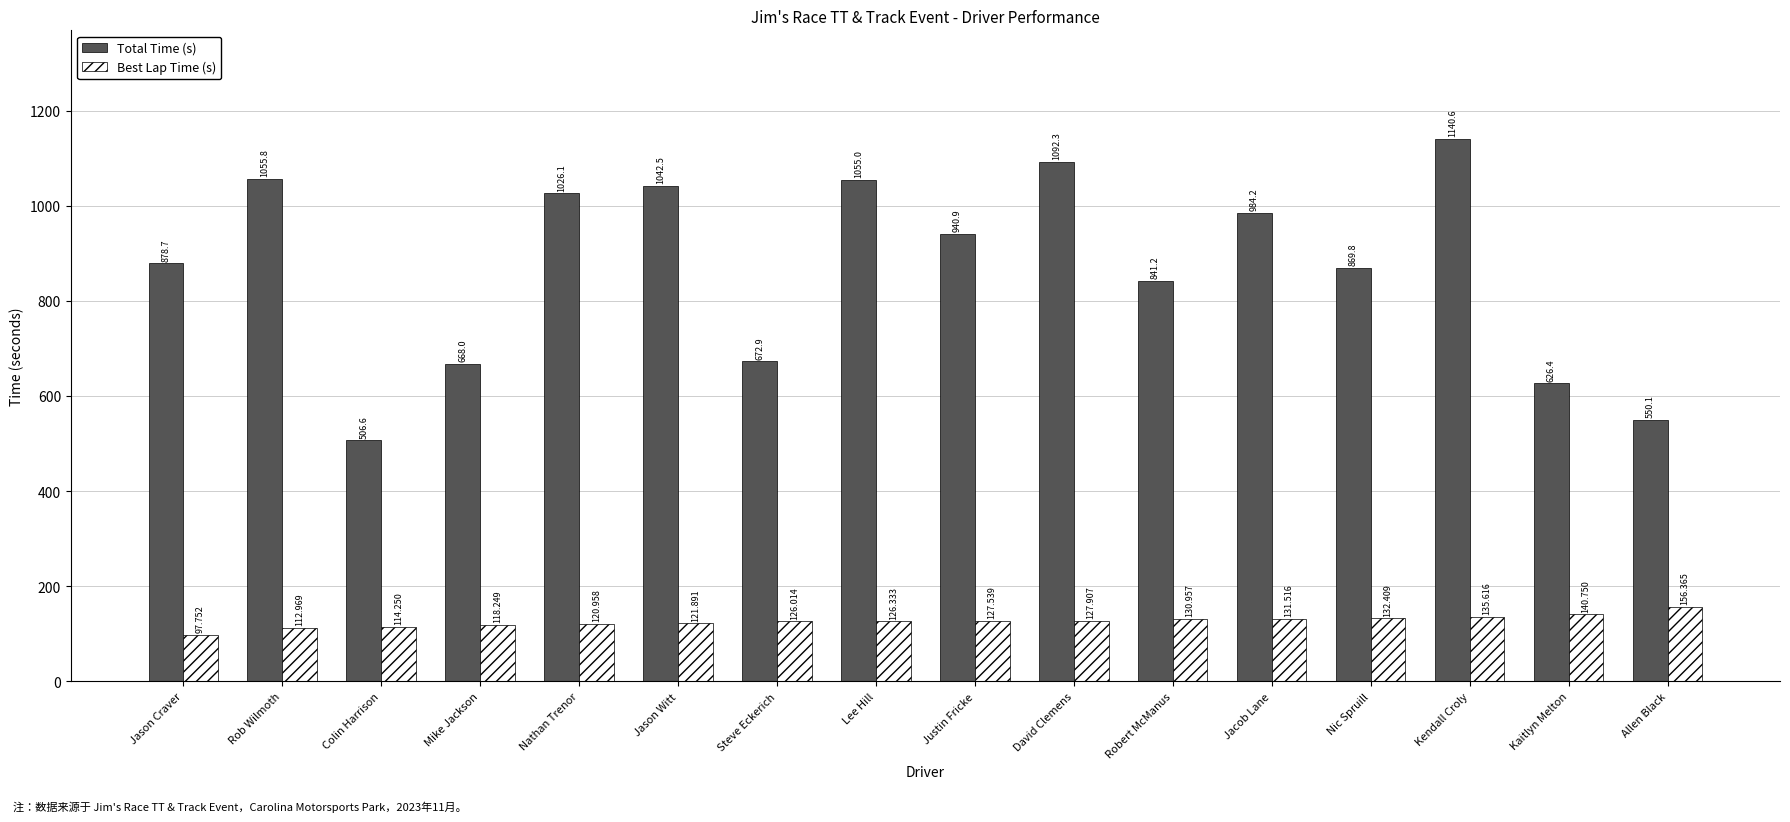

What is the label of the 11th bar from the right?

Jason Witt